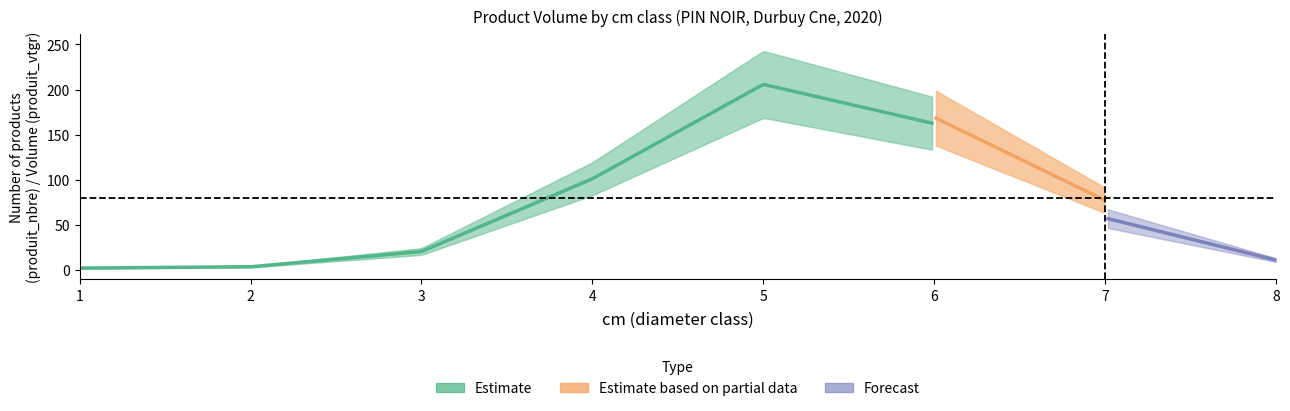

At which category is the sum across all series the highest?

5